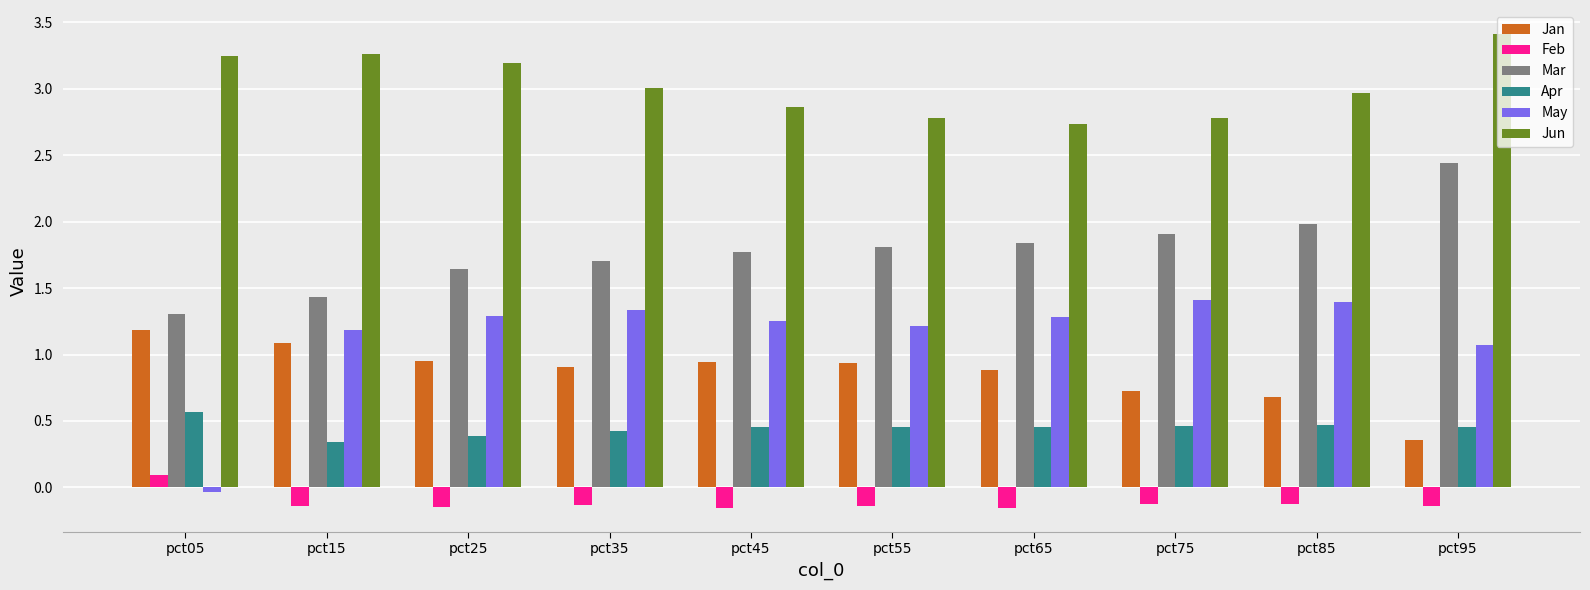

Rank the series at pct55 from lowest to highest value.

Feb, Apr, Jan, May, Mar, Jun